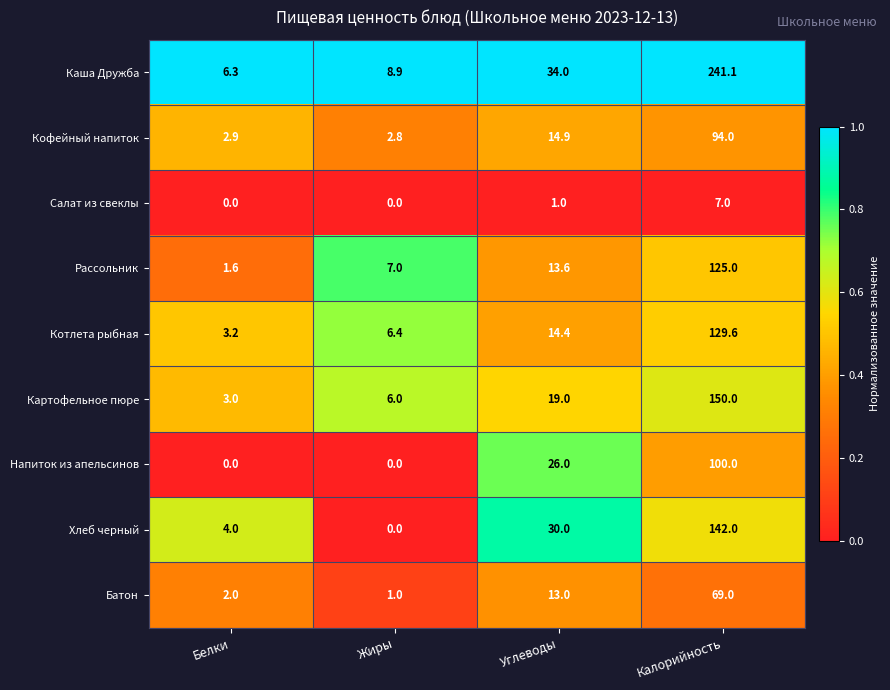

Which series has the largest total across all categories?

Каша Дружба